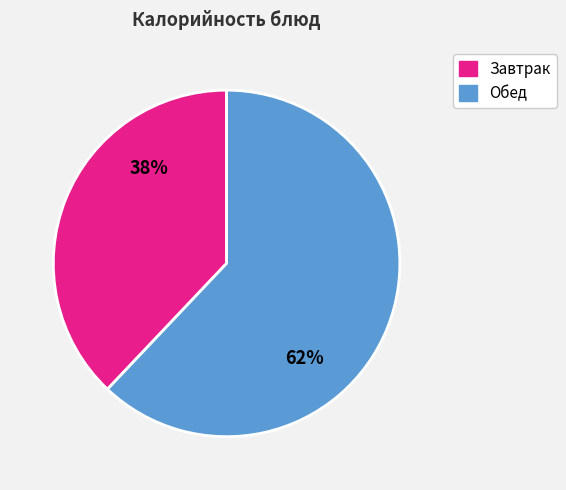

How many segments does this pie chart have?

2